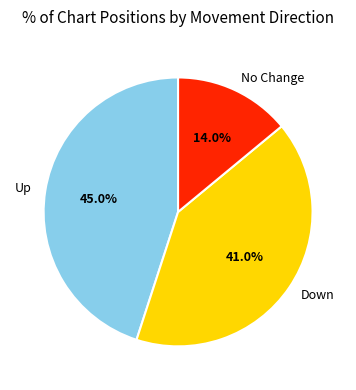

Which has a higher value, Up or Down?

Up